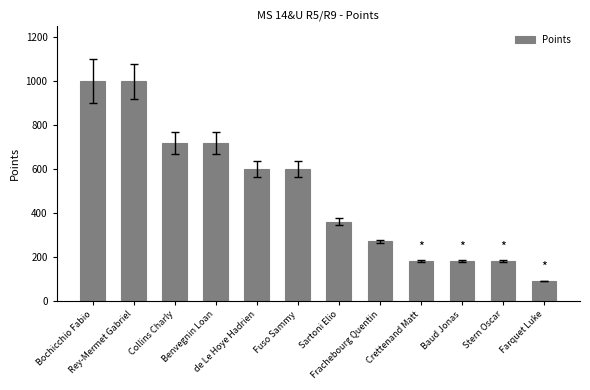

What is the sum of the values at Collins Charly and de Le Hoye Hadrien?

1320